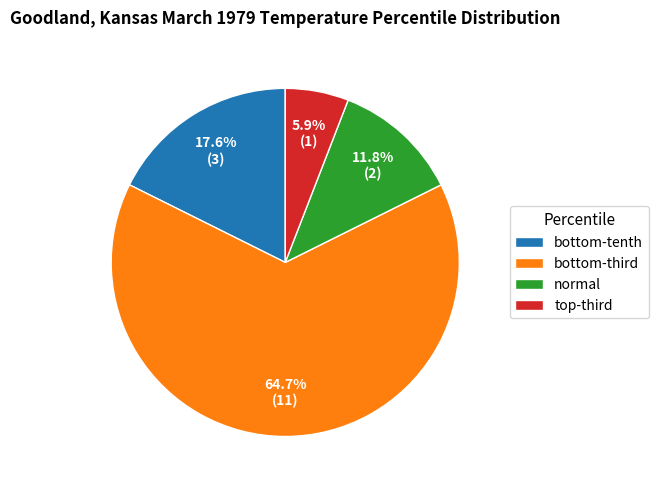

To the nearest percent, what portion does normal represent?

12%